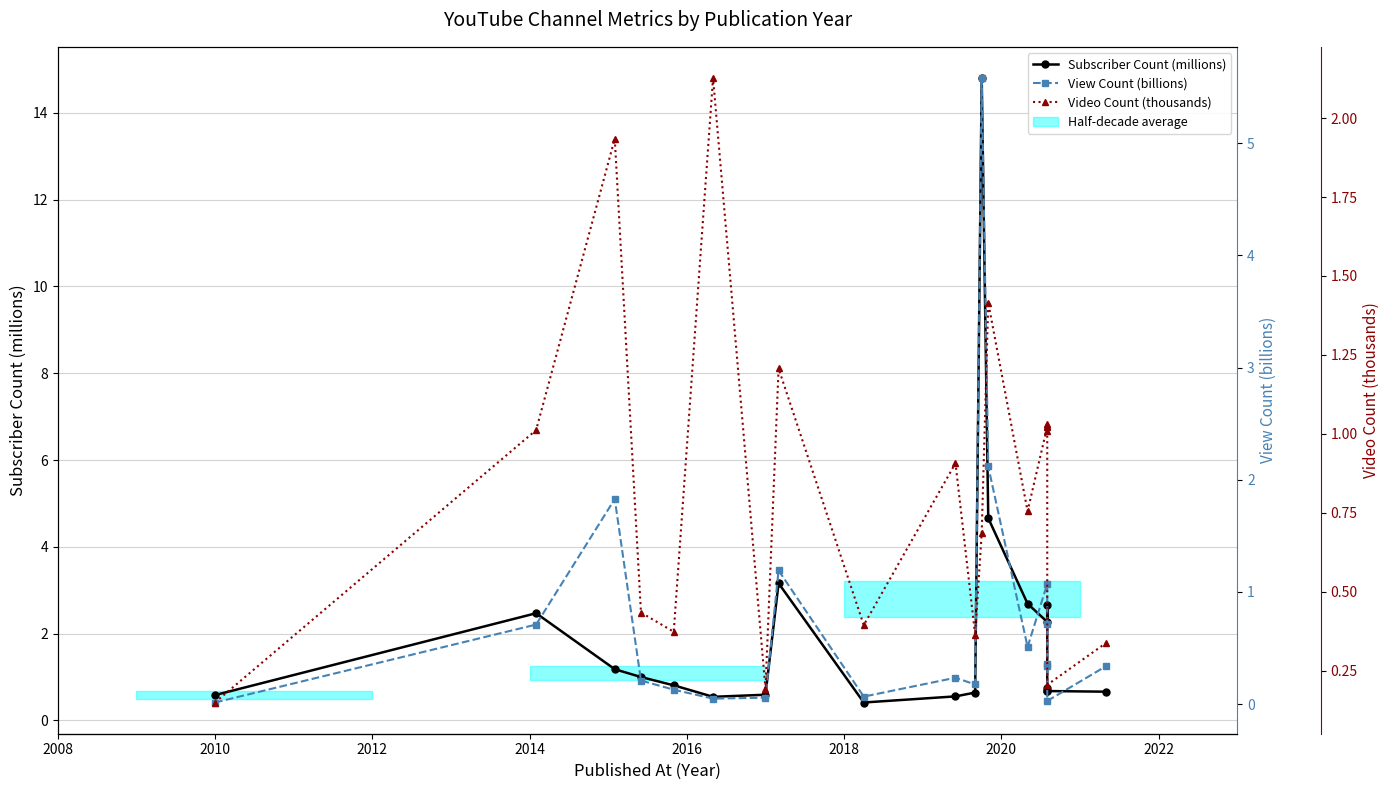

Is it true that View Count (billions) equals 0.8 at 2022?

False